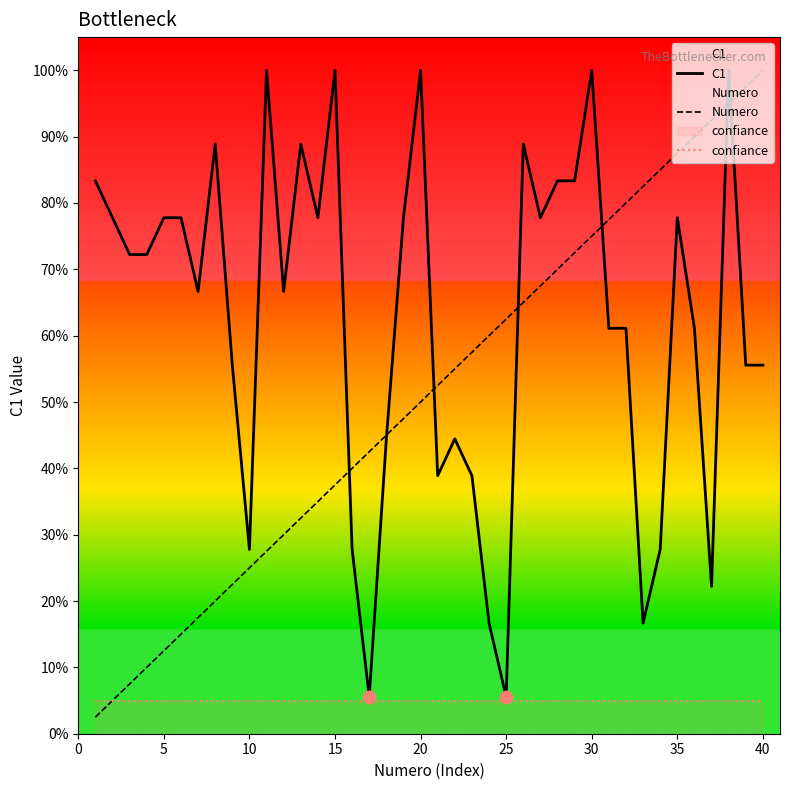

Which series reaches the minimum Y coordinate?

Numero